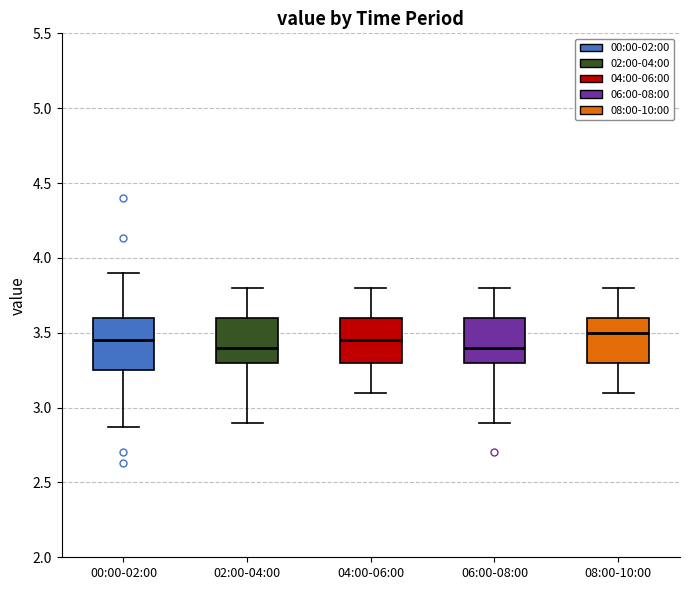

Reading left to right, transcribe this box plot: for each box, give where its median line is, the range the box spans, and where its two whiskers end, as read against the y-axis. The values are not printed on the chart, so give them approximately, as read against the axis.

00:00-02:00: median 3.45, box 3.25 to 3.60, whiskers 2.85 to 3.90
02:00-04:00: median 3.40, box 3.30 to 3.60, whiskers 2.90 to 3.80
04:00-06:00: median 3.45, box 3.30 to 3.60, whiskers 3.10 to 3.80
06:00-08:00: median 3.40, box 3.30 to 3.60, whiskers 2.90 to 3.80
08:00-10:00: median 3.50, box 3.30 to 3.60, whiskers 3.10 to 3.80